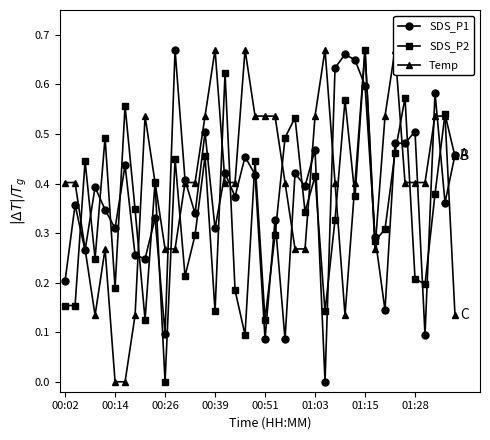

How many data points does each series have?

40